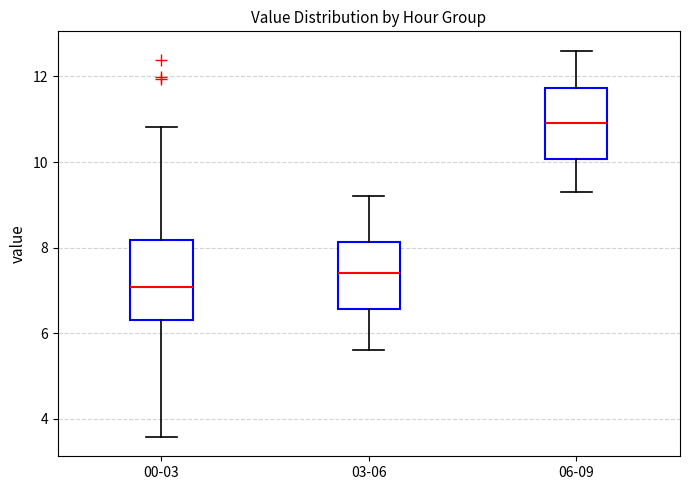

Where does the upper whisker of the box for 06-09 end on the y-axis? The values are not printed on the chart, so give them approximately, as read against the axis.

12.6